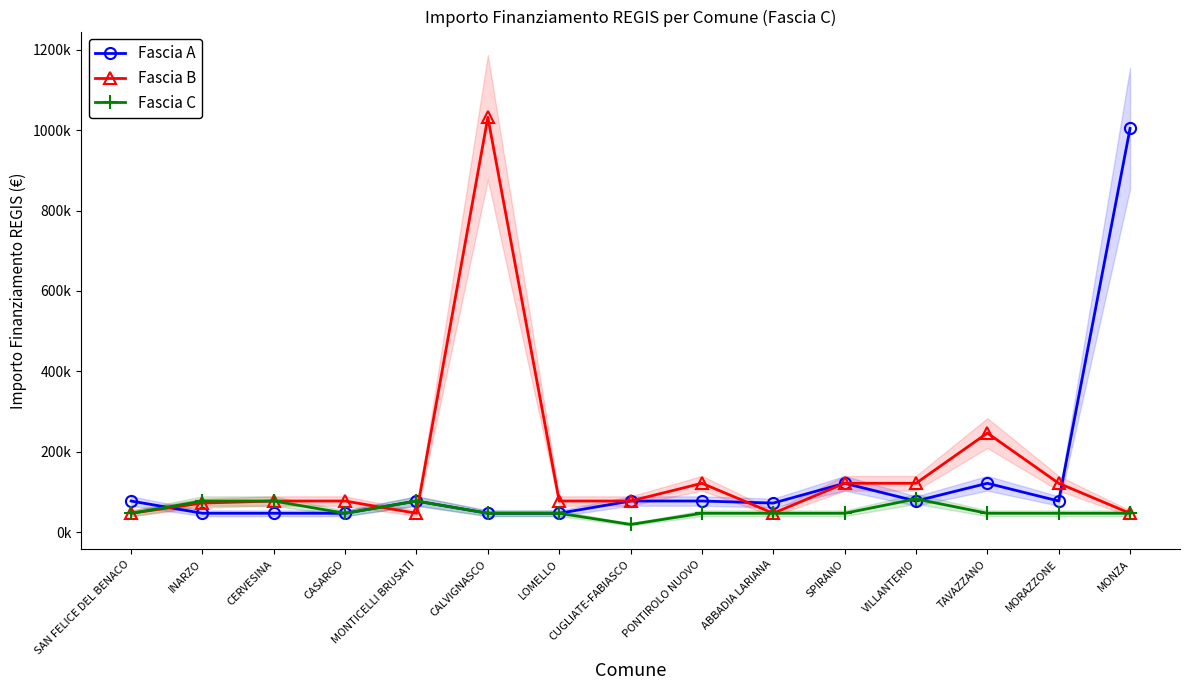

At how many categories does at least one series exceed 266095?

2